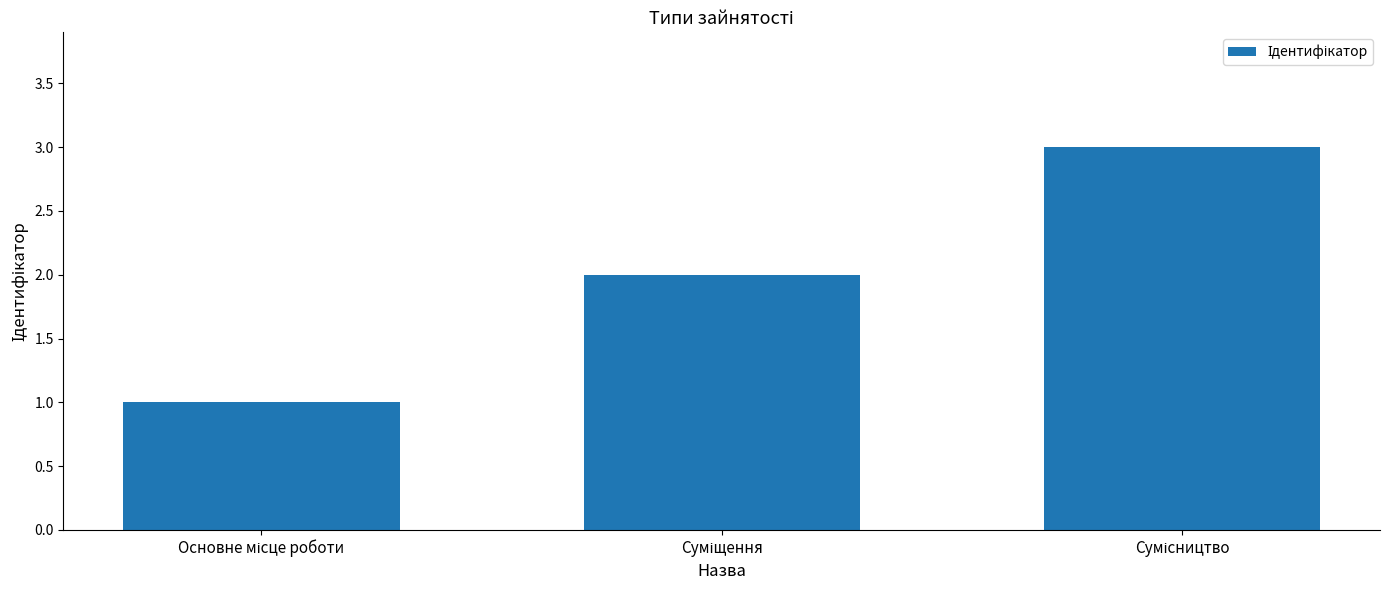

Reading left to right, list all the values displayed in this chart.

1	2	3